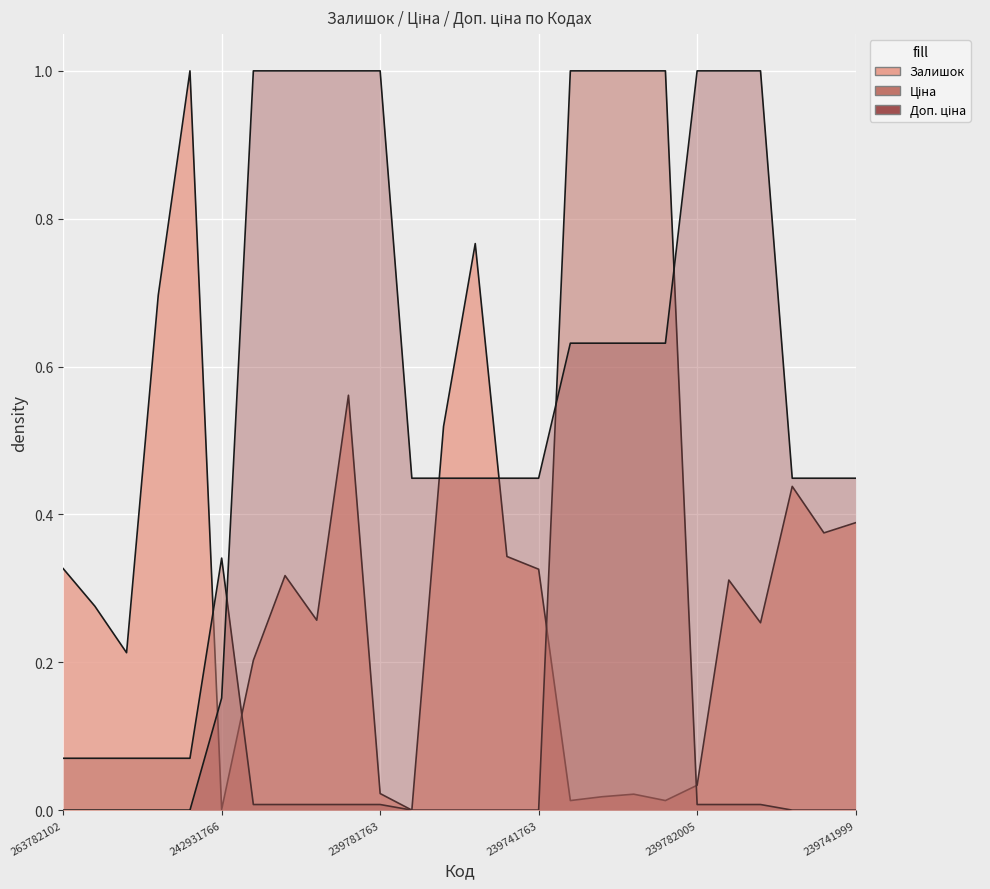

What is the difference between the second highest and second lowest values in the Доп. ціна series?

1.0